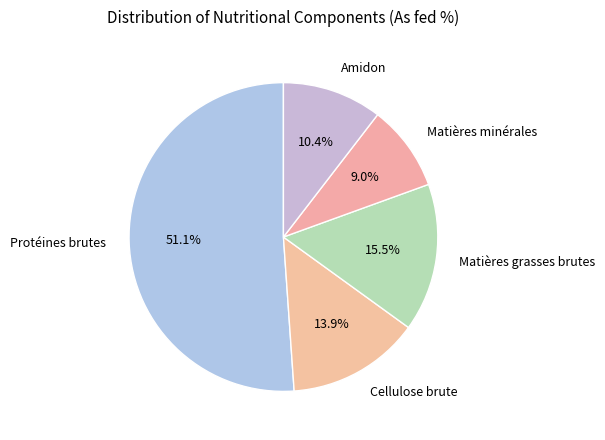

Which category has the biggest portion of the pie?

Protéines brutes